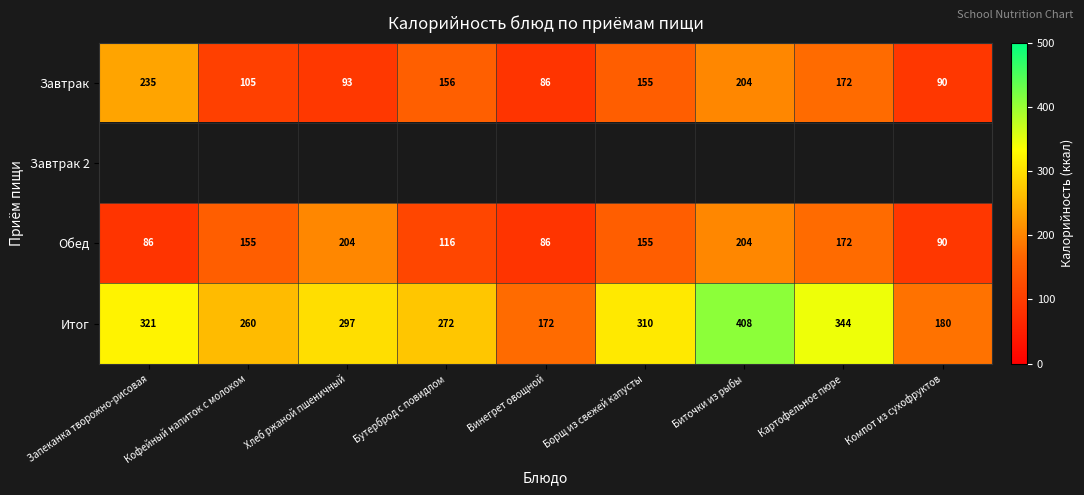

At which label does Завтрак first exceed 155?

Запеканка творожно-рисовая